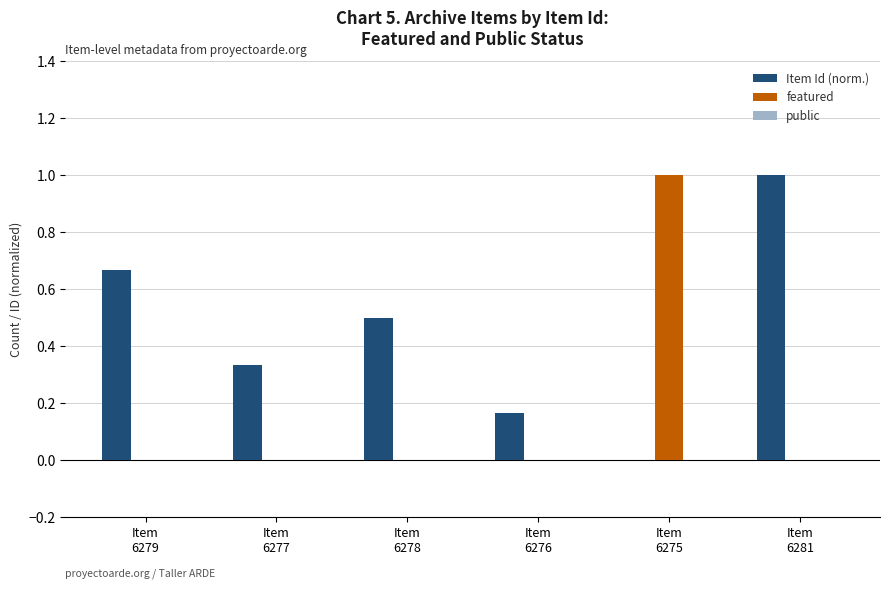

Which series has the largest total across all categories?

Item Id (norm.)